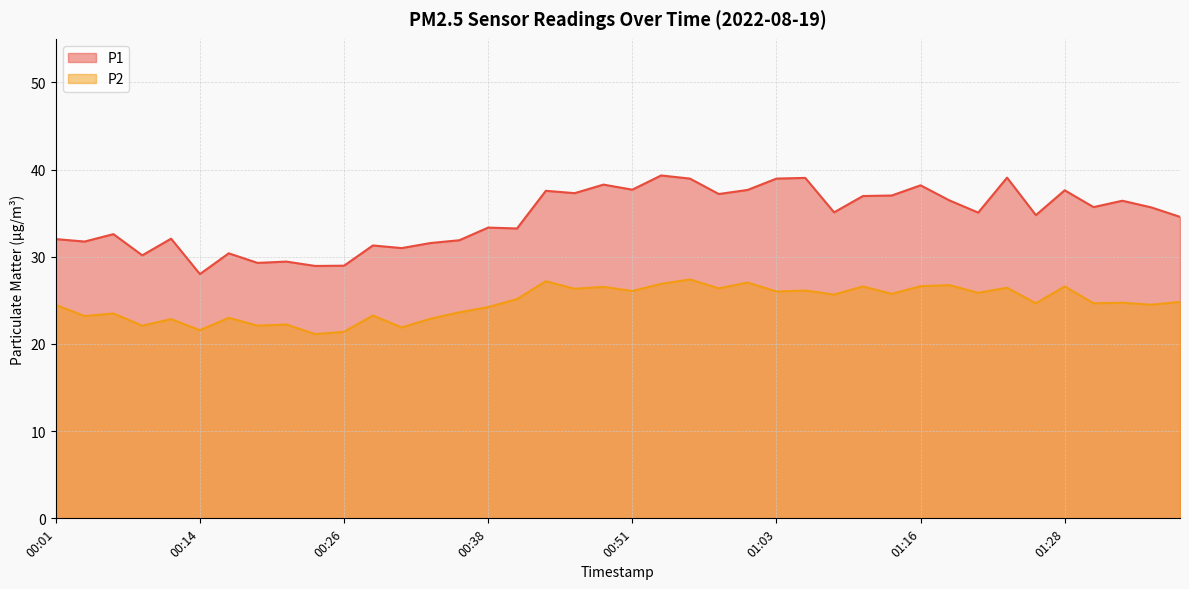

Count the number of data series in this chart.

2